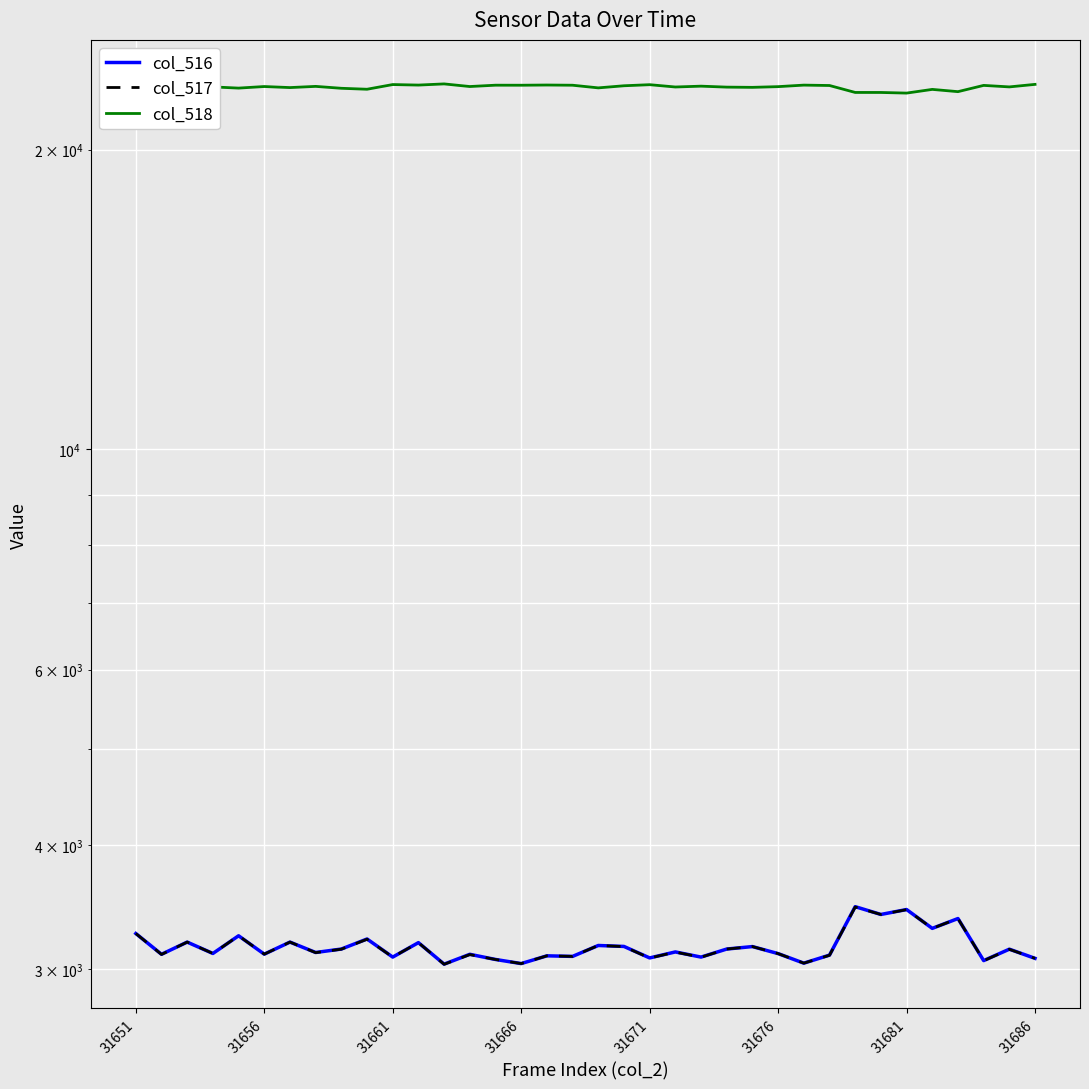

How many lines are shown in the chart?

3